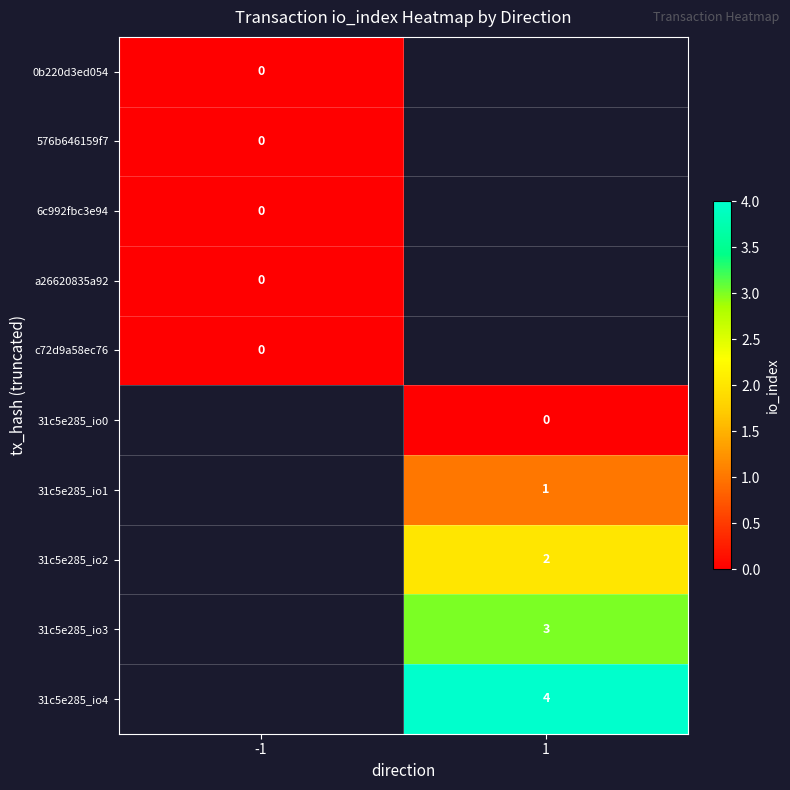

Which category has the lowest value across all series?

-1